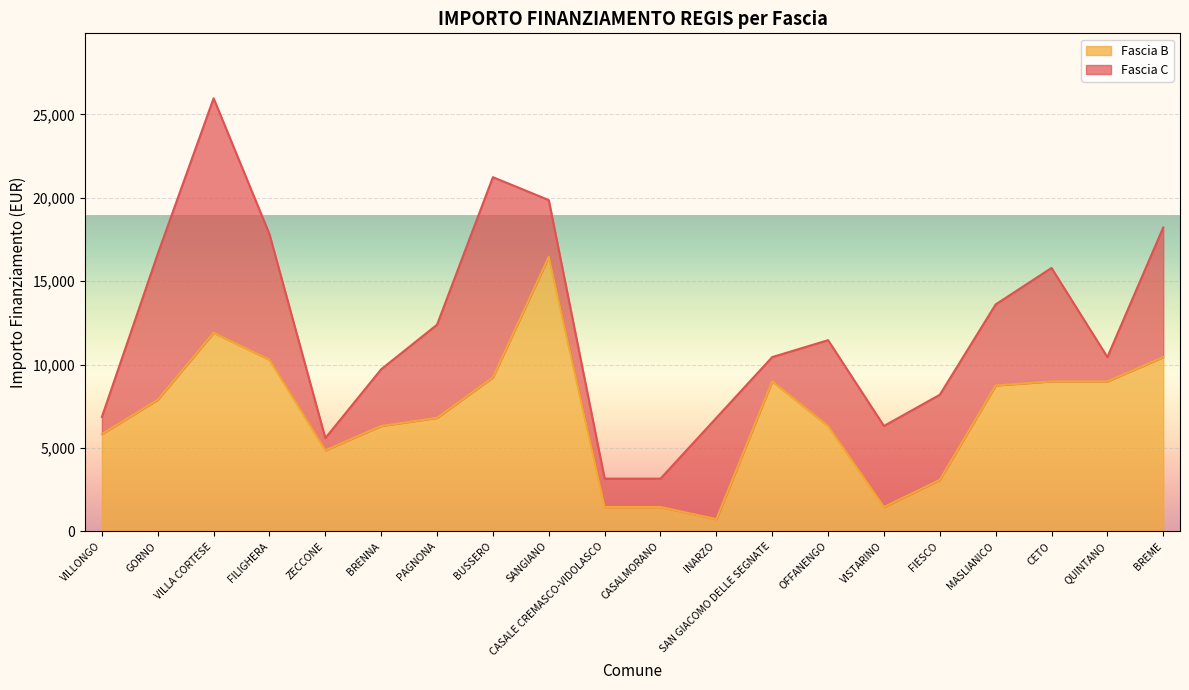

At which category does the data reach its first local valley?

ZECCONE